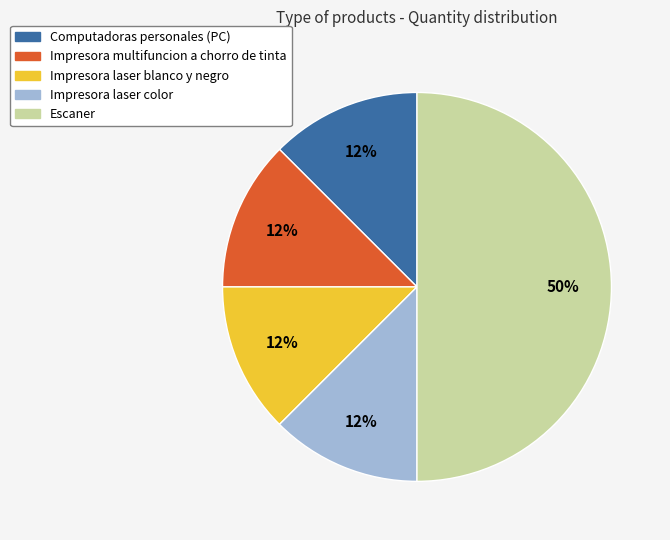

To the nearest percent, what is the average slice percentage?

20%